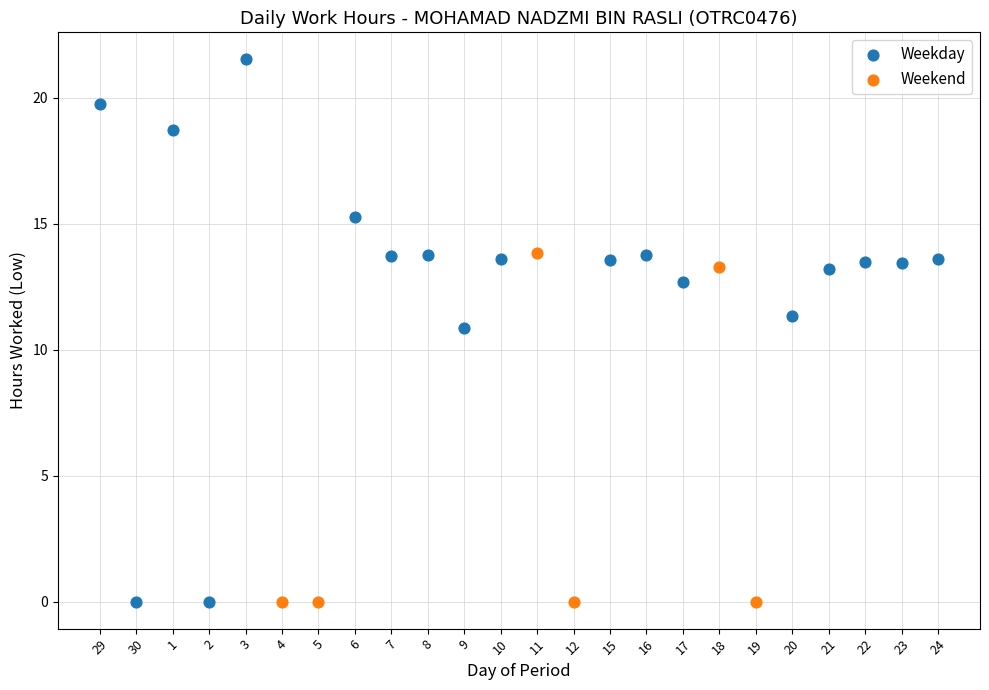

Which series contains the highest Y value?

Weekday